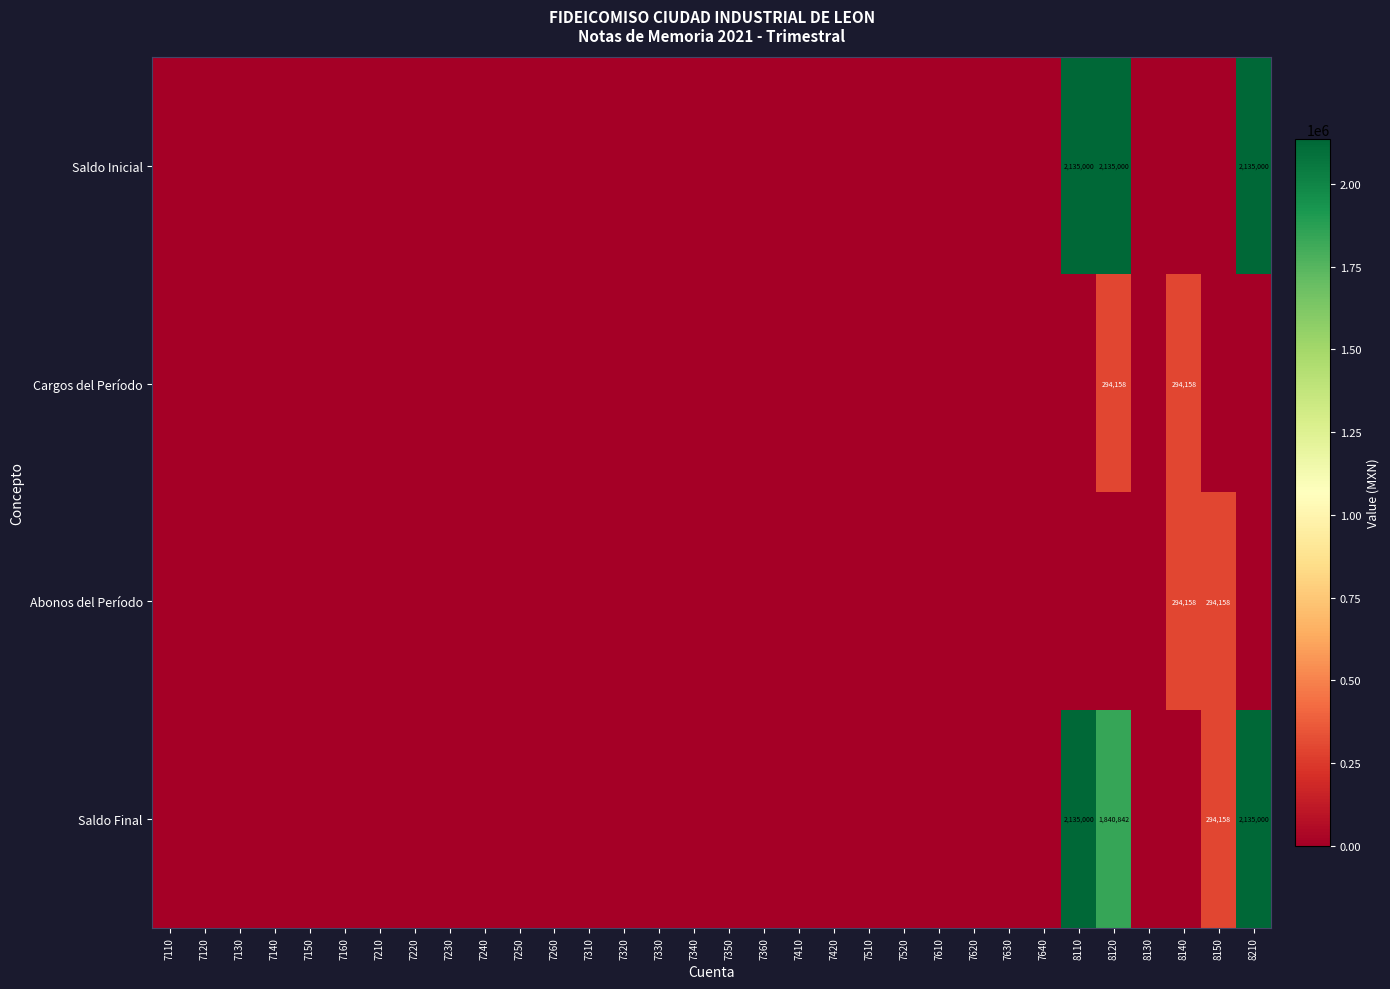

Which label corresponds to the largest value in the chart?

8110